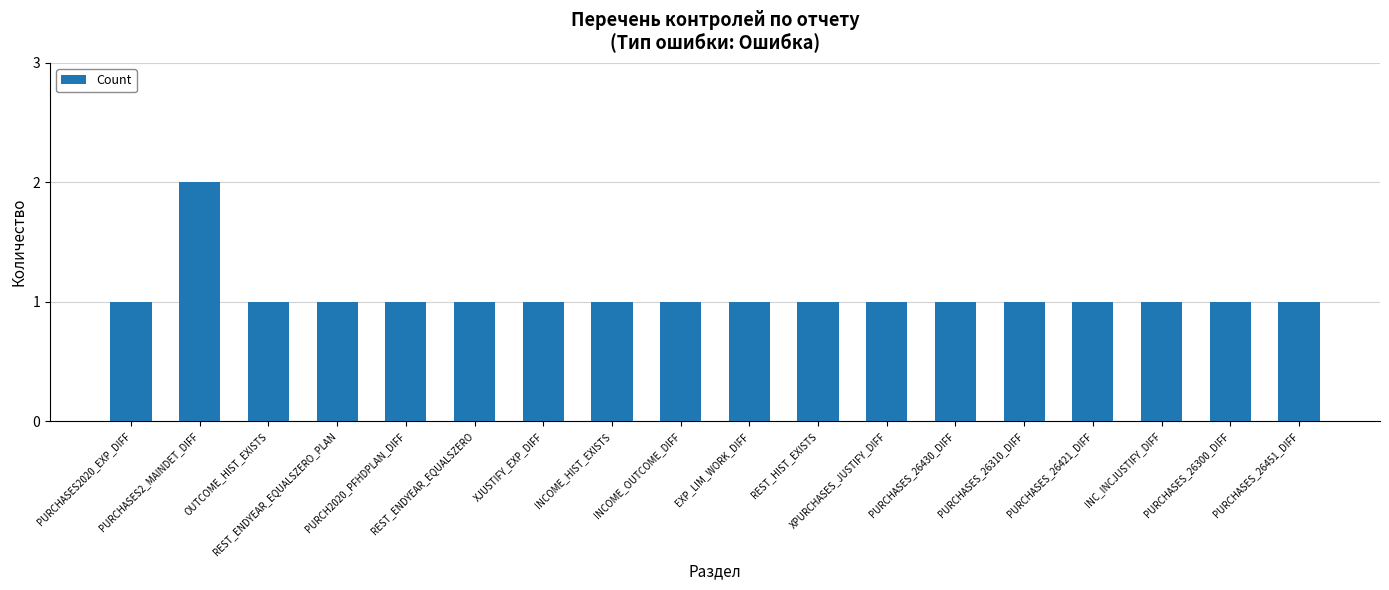

What is the label of the 9th bar from the right?

EXP_LIM_WORK_DIFF